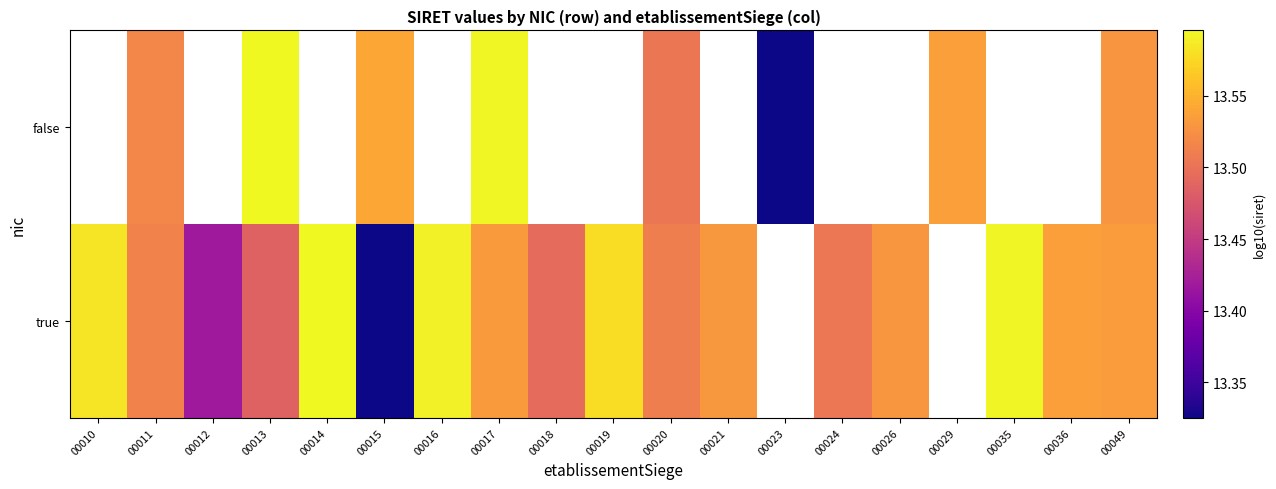

List the series in order of their peak value, lowest first.

true, false